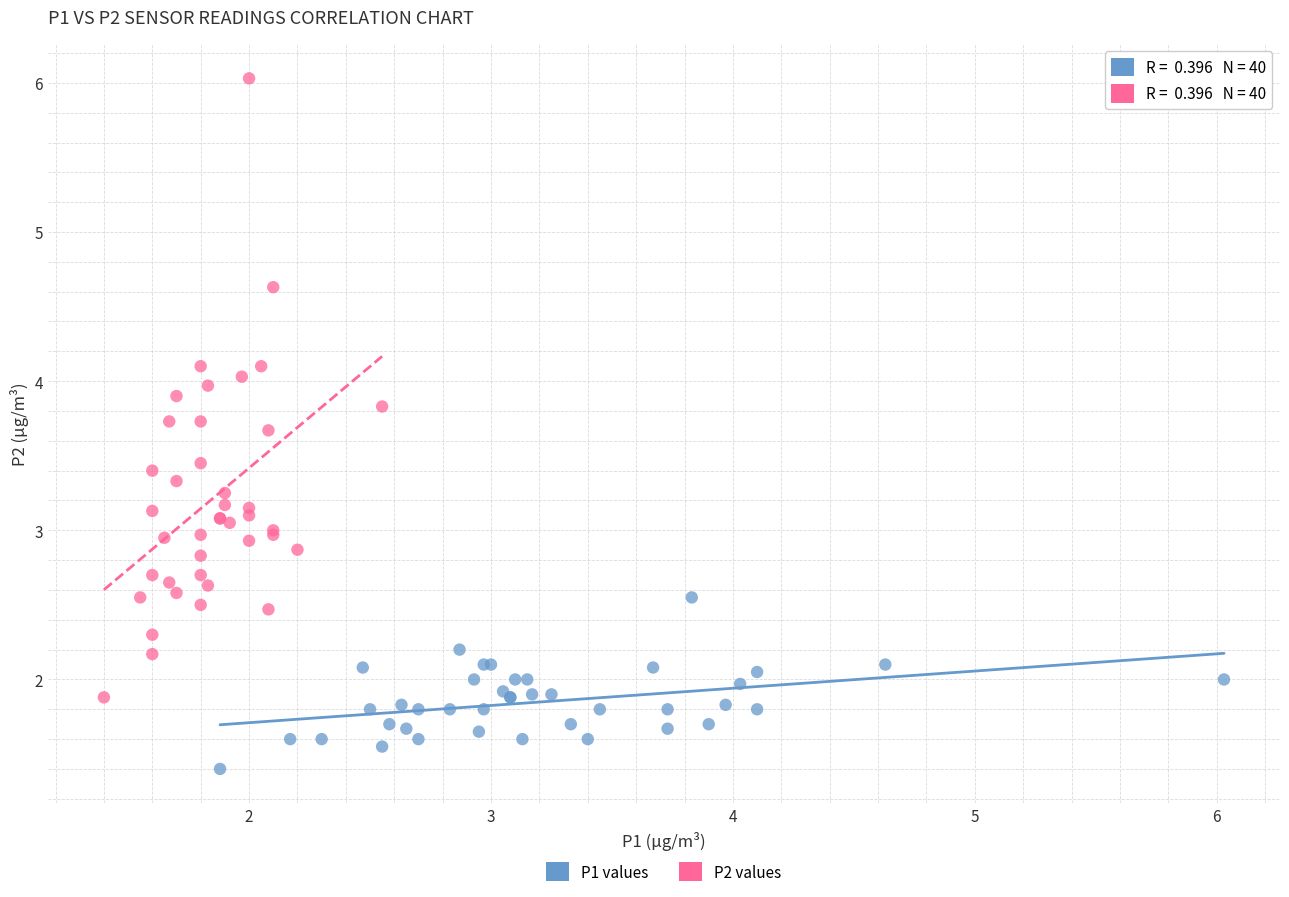

Which series has the widest spread of Y values?

P2 values